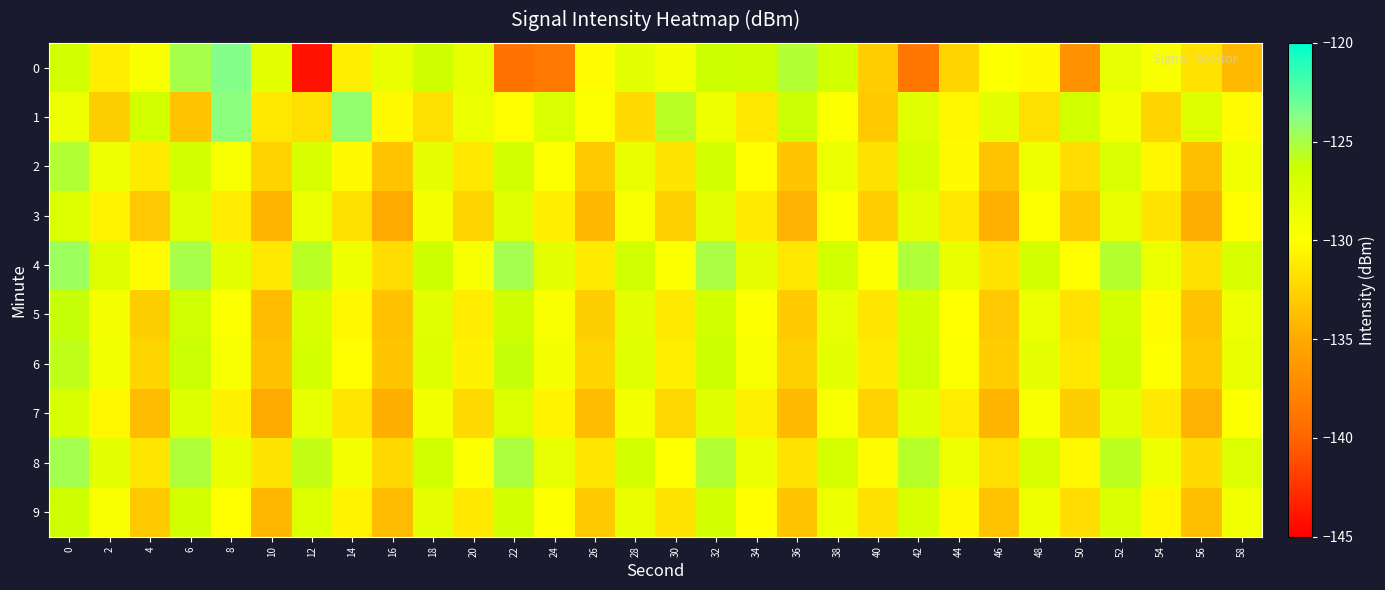

Reading left to right, transcribe all the data shown in this chart.

0: 0=-126.6	2=-131.0	4=-129.6	6=-124.9	8=-123.7	10=-127.9	12=-144.0	14=-131.0	16=-128.4	18=-126.4	20=-128.4	22=-139.0	24=-138.5	26=-130.2	28=-128.0	30=-129.2	32=-126.3	34=-126.4	36=-125.3	38=-126.6	40=-132.9	42=-138.7	44=-132.5	46=-129.8	48=-130.3	50=-136.8	52=-128.3	54=-129.6	56=-131.7	58=-134.0
1: 0=-128.8	2=-132.9	4=-126.7	6=-133.6	8=-124.0	10=-131.3	12=-131.9	14=-124.2	16=-130.3	18=-131.8	20=-128.5	22=-130.1	24=-127.3	26=-129.8	28=-132.1	30=-125.6	32=-128.9	34=-131.4	36=-126.2	38=-129.7	40=-133.1	42=-127.8	44=-130.5	46=-128.1	48=-131.9	50=-126.7	52=-129.3	54=-132.5	56=-127.6	58=-130.2
2: 0=-125.3	2=-128.7	4=-131.2	6=-126.8	8=-129.4	10=-132.6	12=-127.1	14=-130.3	16=-133.5	18=-128.2	20=-131.4	22=-126.7	24=-129.9	26=-133.1	28=-128.4	30=-131.6	32=-126.9	34=-130.1	36=-133.3	38=-128.6	40=-131.8	42=-127.1	44=-130.3	46=-133.5	48=-128.8	50=-132.0	52=-127.3	54=-130.5	56=-133.7	58=-129.0
3: 0=-127.5	2=-130.7	4=-133.2	6=-127.9	8=-131.1	10=-134.3	12=-128.6	14=-131.8	16=-135.0	18=-129.3	20=-132.5	22=-127.8	24=-131.0	26=-134.2	28=-129.5	30=-132.7	32=-128.0	34=-131.2	36=-134.4	38=-129.7	40=-132.9	42=-128.2	44=-131.4	46=-134.6	48=-129.9	50=-133.1	52=-128.4	54=-131.6	56=-134.8	58=-130.1
4: 0=-124.5	2=-127.7	4=-130.2	6=-124.9	8=-128.1	10=-131.3	12=-125.6	14=-128.8	16=-132.0	18=-126.3	20=-129.5	22=-124.8	24=-128.0	26=-131.2	28=-126.5	30=-129.7	32=-125.0	34=-128.2	36=-131.4	38=-126.7	40=-129.9	42=-125.2	44=-128.4	46=-131.6	48=-126.9	50=-130.1	52=-125.4	54=-128.6	56=-131.8	58=-127.1
5: 0=-126.1	2=-129.3	4=-132.8	6=-126.5	8=-129.7	10=-133.9	12=-127.2	14=-130.4	16=-133.6	18=-127.9	20=-131.1	22=-126.4	24=-129.6	26=-132.8	28=-128.1	30=-131.3	32=-126.6	34=-129.8	36=-133.0	38=-128.3	40=-131.5	42=-126.8	44=-130.0	46=-133.2	48=-128.5	50=-131.7	52=-127.0	54=-130.2	56=-133.4	58=-128.7
6: 0=-125.8	2=-129.0	4=-132.5	6=-126.2	8=-129.4	10=-133.6	12=-126.9	14=-130.1	16=-133.3	18=-127.6	20=-130.8	22=-126.1	24=-129.3	26=-132.5	28=-127.8	30=-131.0	32=-126.3	34=-129.5	36=-132.7	38=-128.0	40=-131.2	42=-126.5	44=-129.7	46=-132.9	48=-128.2	50=-131.4	52=-126.7	54=-129.9	56=-133.1	58=-128.4
7: 0=-127.2	2=-130.4	4=-133.9	6=-127.6	8=-130.8	10=-135.0	12=-128.3	14=-131.5	16=-134.7	18=-129.0	20=-132.2	22=-127.5	24=-130.7	26=-133.9	28=-129.2	30=-132.4	32=-127.7	34=-130.9	36=-134.1	38=-129.4	40=-132.6	42=-127.9	44=-131.1	46=-134.3	48=-129.6	50=-132.8	52=-128.1	54=-131.3	56=-134.5	58=-129.8
8: 0=-124.8	2=-128.0	4=-131.5	6=-125.2	8=-128.4	10=-131.6	12=-125.9	14=-129.1	16=-132.3	18=-126.6	20=-129.8	22=-125.1	24=-128.3	26=-131.5	28=-126.8	30=-130.0	32=-125.3	34=-128.5	36=-131.7	38=-127.0	40=-130.2	42=-125.5	44=-128.7	46=-131.9	48=-127.2	50=-130.4	52=-125.7	54=-128.9	56=-132.1	58=-127.4
9: 0=-126.4	2=-129.6	4=-133.1	6=-126.8	8=-130.0	10=-134.2	12=-127.5	14=-130.7	16=-133.9	18=-128.2	20=-131.4	22=-126.7	24=-129.9	26=-133.1	28=-128.4	30=-131.6	32=-126.9	34=-130.1	36=-133.3	38=-128.6	40=-131.8	42=-127.1	44=-130.3	46=-133.5	48=-128.8	50=-132.0	52=-127.3	54=-130.5	56=-133.7	58=-129.0